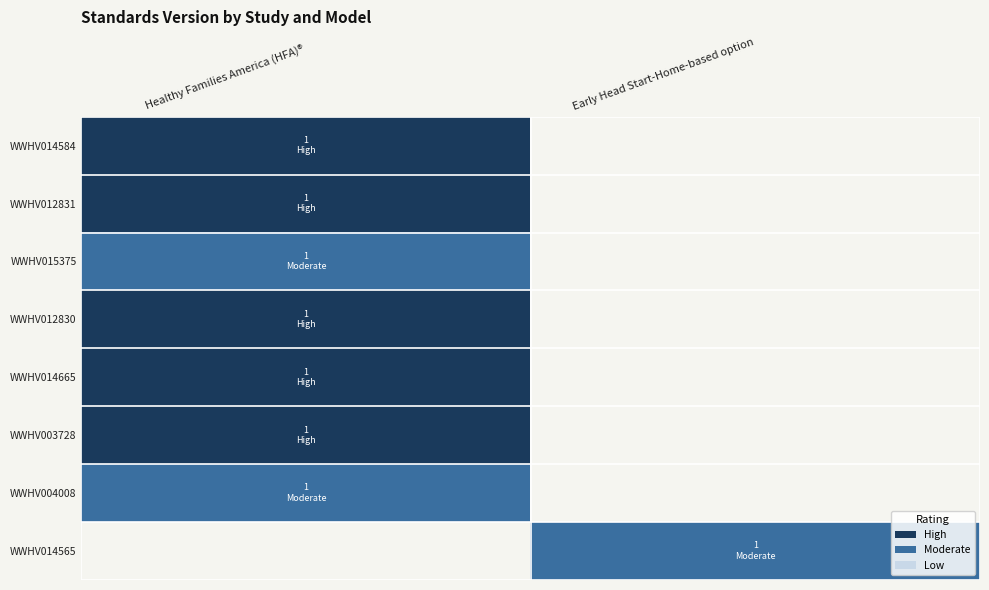

Is the value of WWHV015375 at Healthy Families America (HFA)® greater than the value of WWHV014584 at Healthy Families America (HFA)®?

No